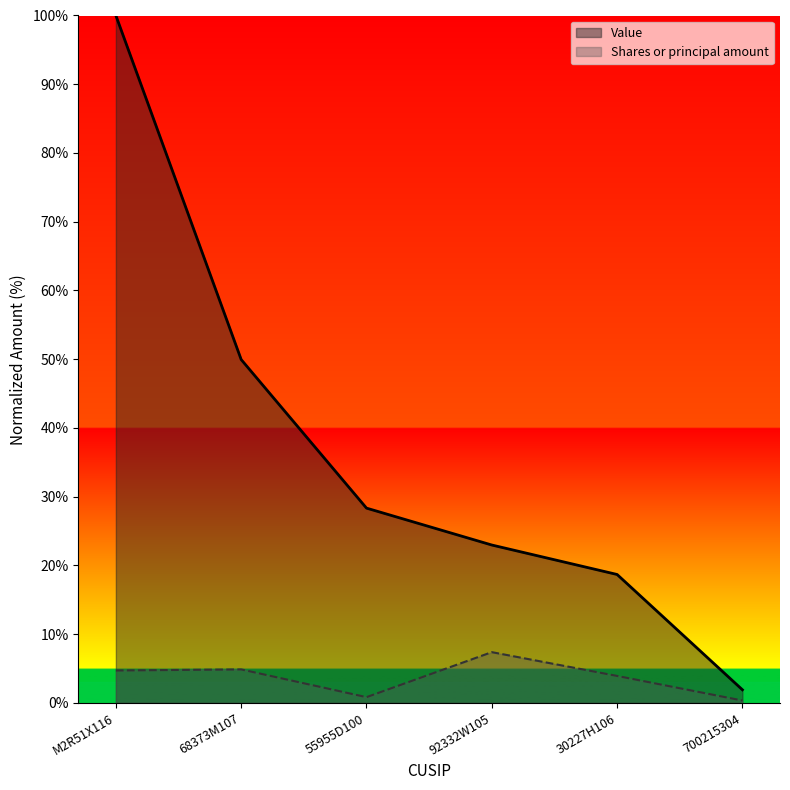

True or false: Value and Shares or principal amount cross at least once.

False